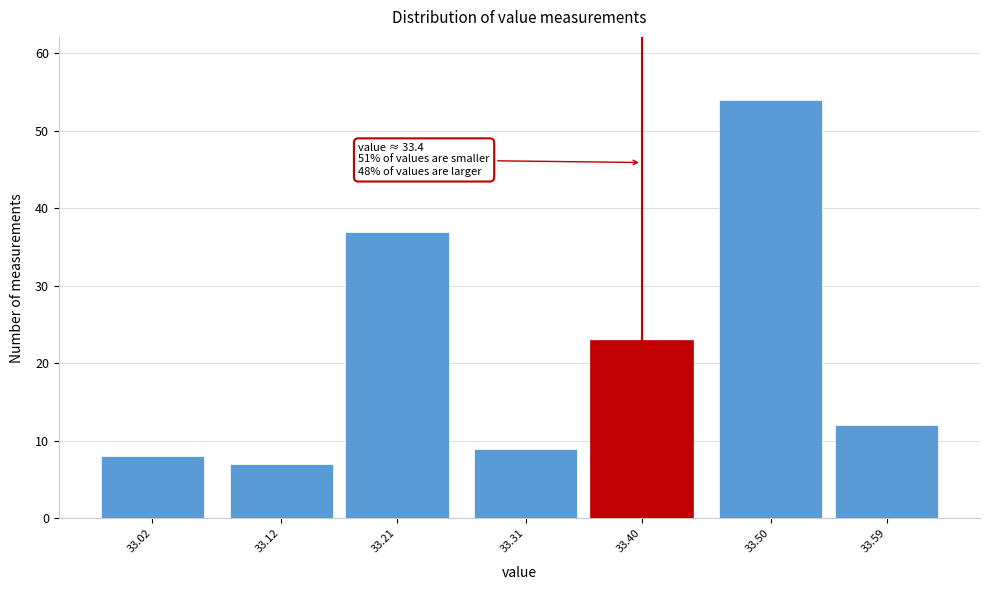

Reading right to left, extract all data points from this chart.

12	54	23	9	37	7	8